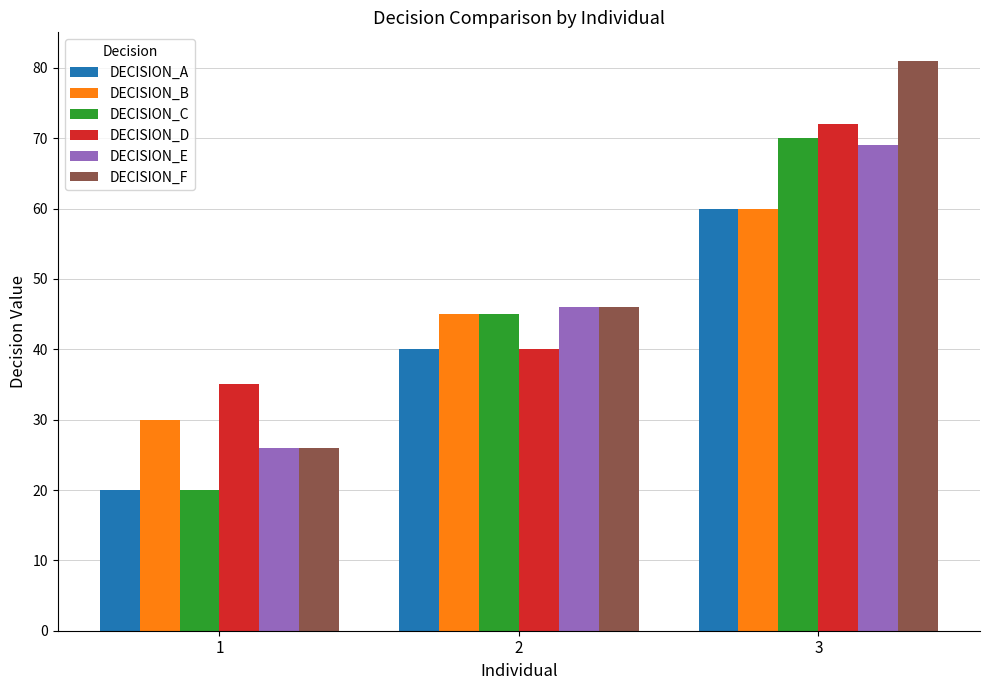

What are all the series names shown in the legend?

DECISION_A, DECISION_B, DECISION_C, DECISION_D, DECISION_E, DECISION_F